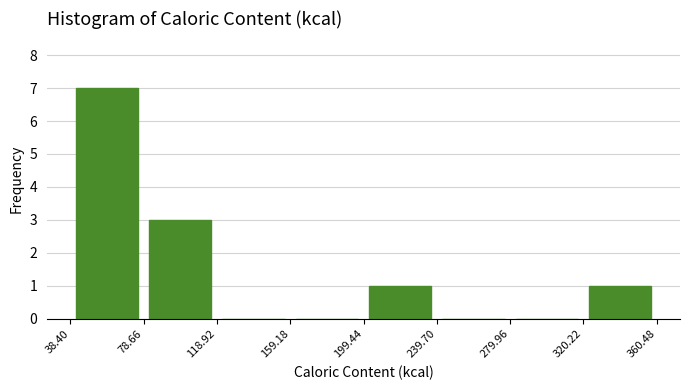

How tall is the bar that spans 199.44 to 239.70 on the x-axis? The values are not printed on the chart, so give them approximately, as read against the axis.

1